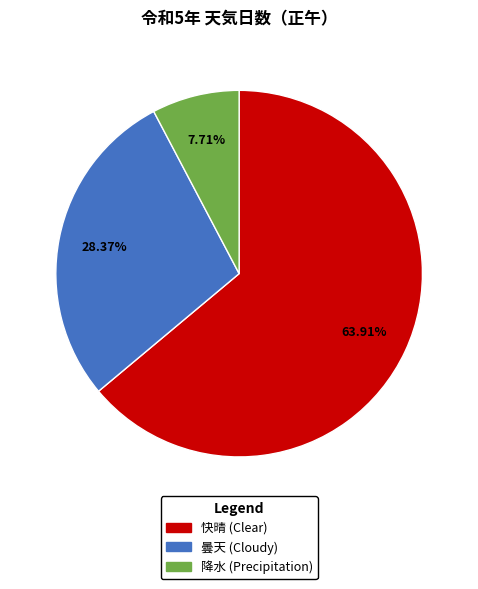

To the nearest percent, what is the difference between the largest and smallest slice percentages?

56%